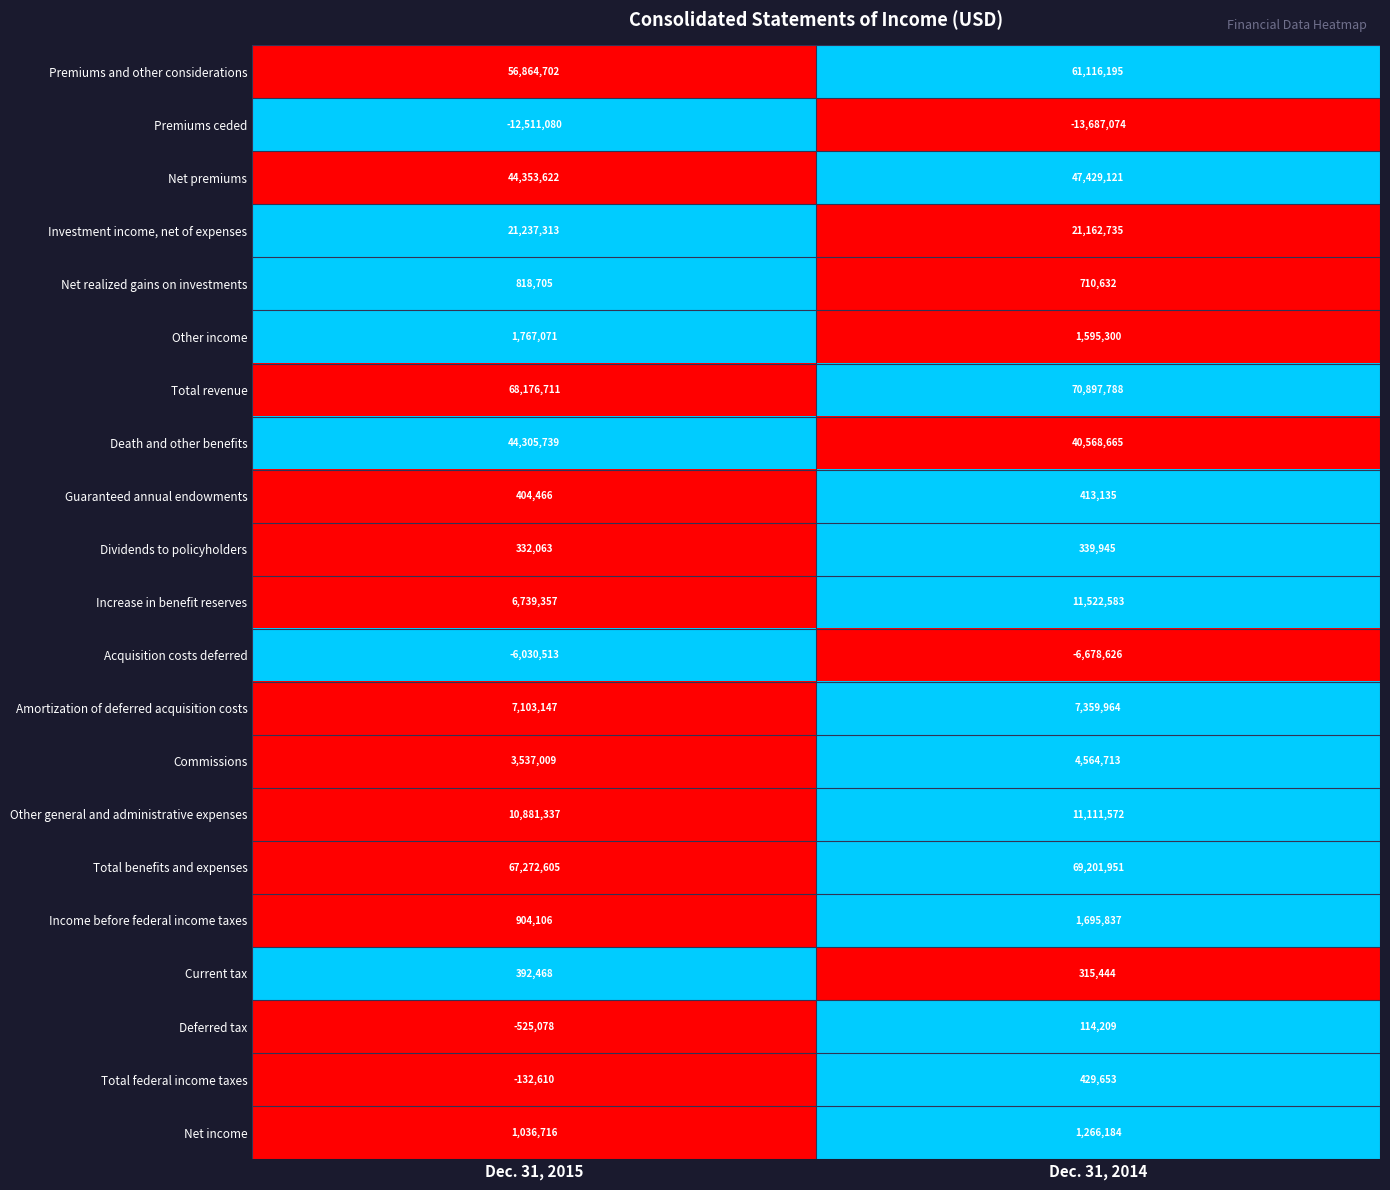

The value of Amortization of deferred acquisition costs at Dec. 31, 2014 is 4184689. True or false?

False